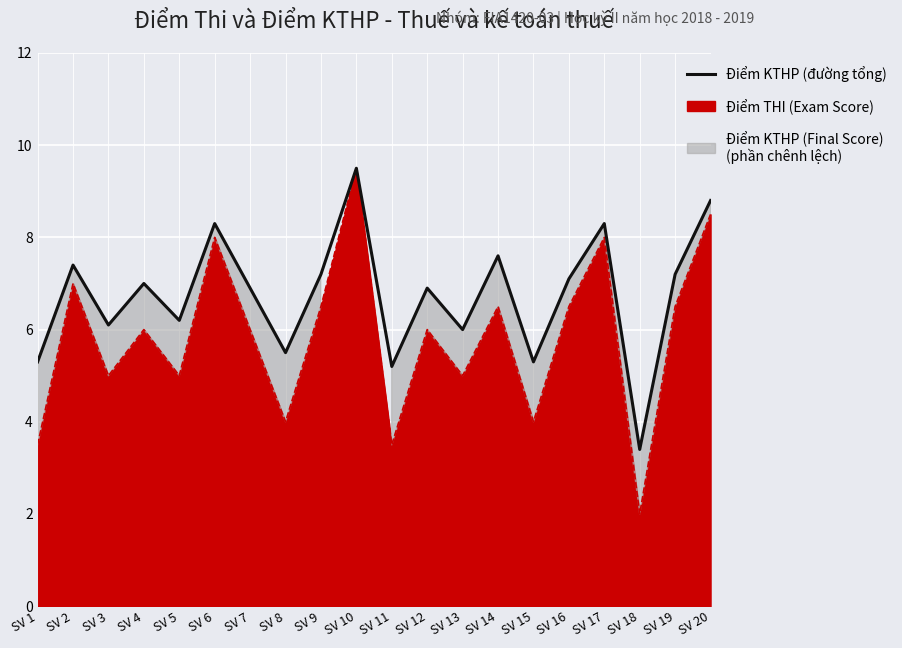

The value at SV 18 is 0.8. True or false?

False